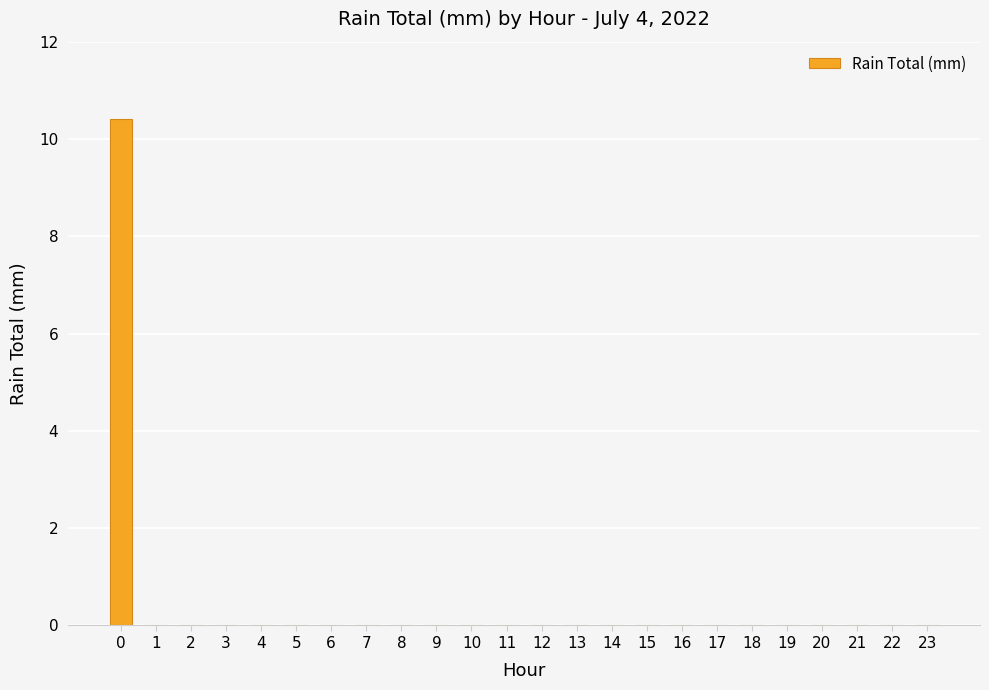

The value at 4 is 0.0. True or false?

True